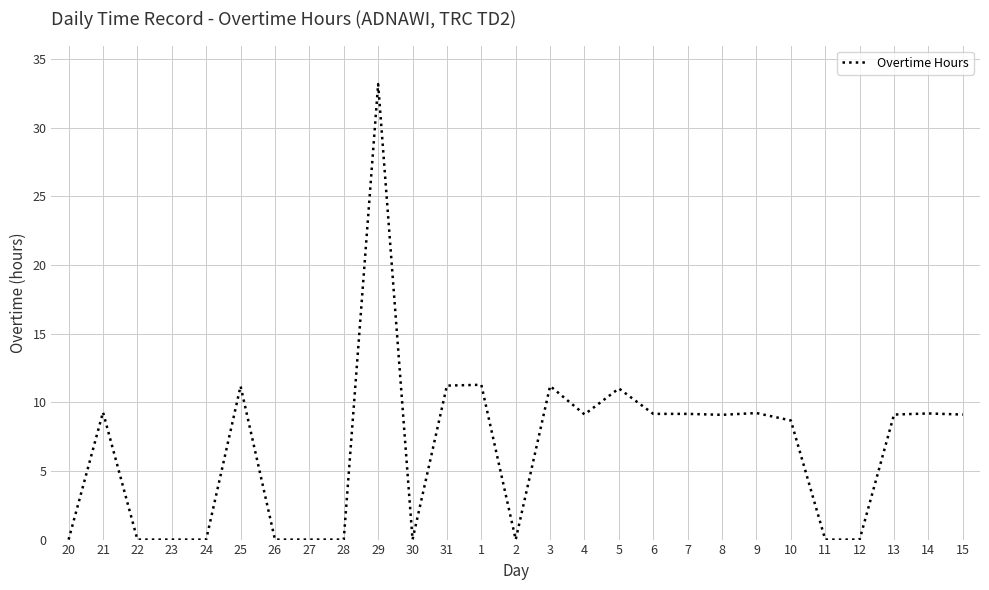

What is the change in value from 27 to 4?

+9.1